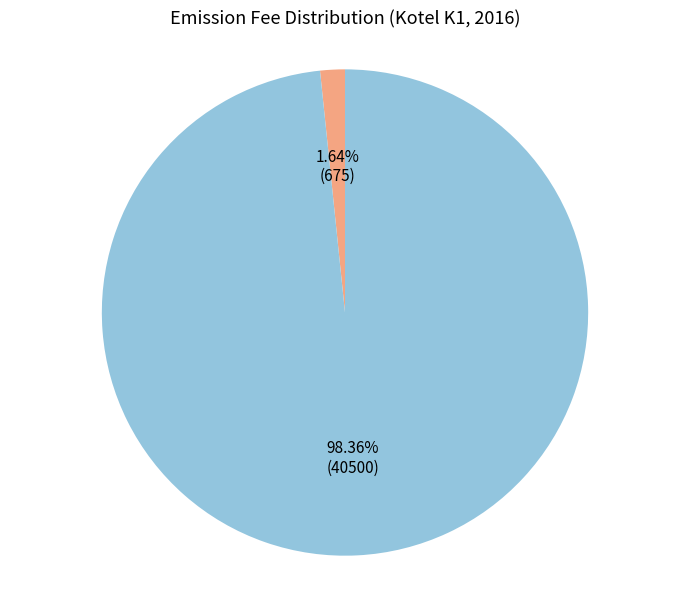

Which slice is the largest?

NOx výpočet